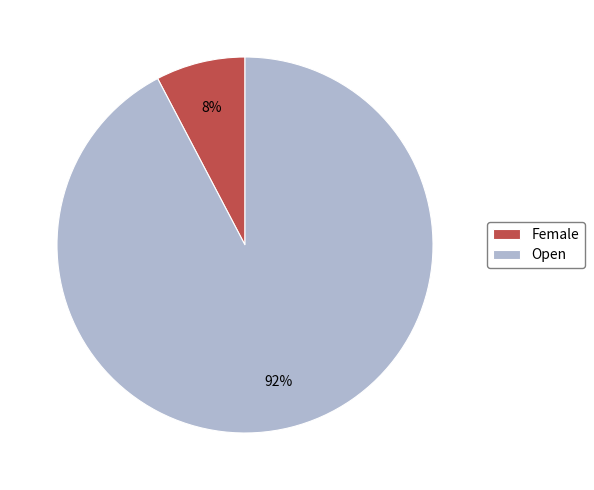

Is the sum of Female and Open greater than half?

Yes